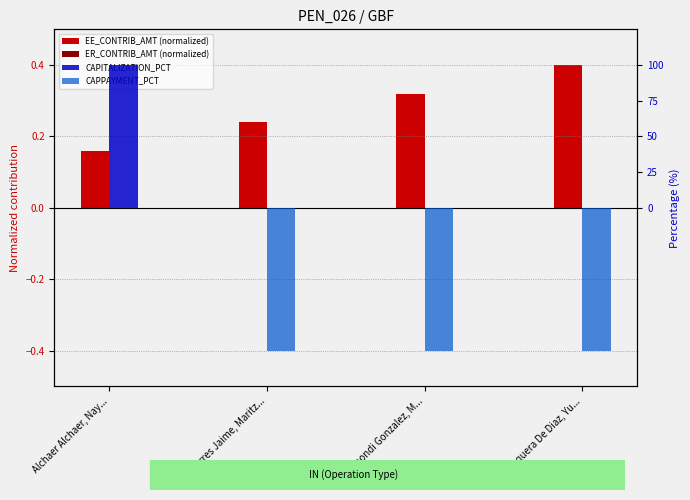

Reading left to right, transcribe all the data shown in this chart.

EE_CONTRIB_AMT (normalized): 0.2	0.2	0.3	0.4
ER_CONTRIB_AMT (normalized): 0.0	0.0	0.0	0.0
CAPITALIZATION_PCT: 100.0	0.0	0.0	0.0
CAPPAYMENT_PCT: 0.0	-100.0	-100.0	-100.0